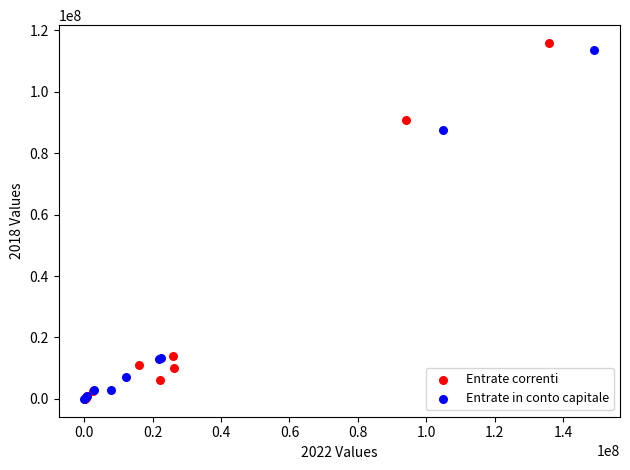

What are all the series names shown in the legend?

Entrate correnti, Entrate in conto capitale